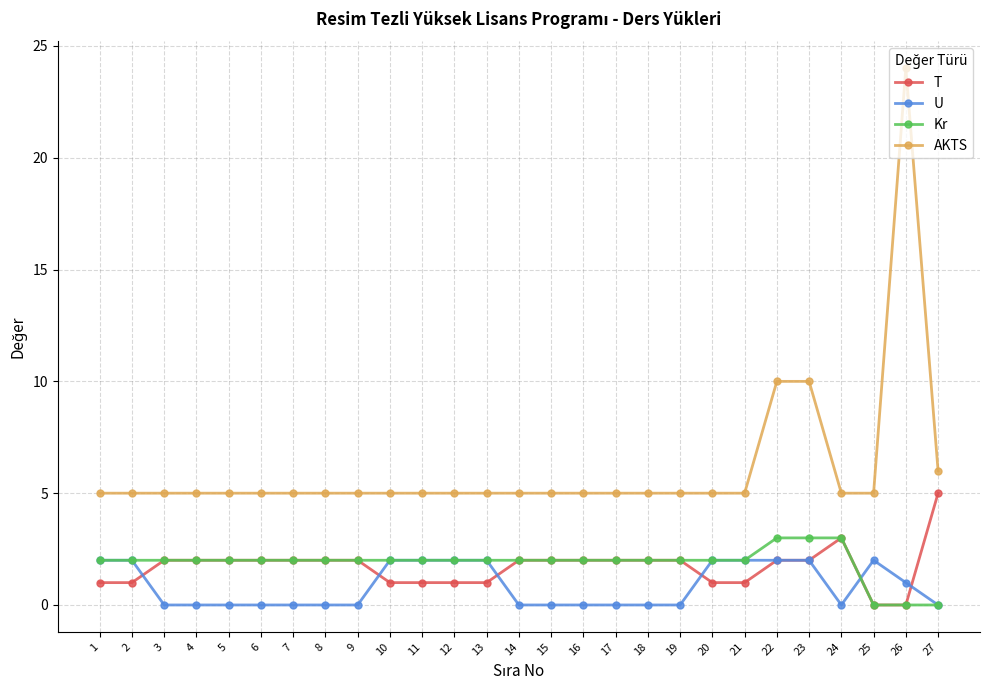

True or false: U and Kr cross at least once.

True